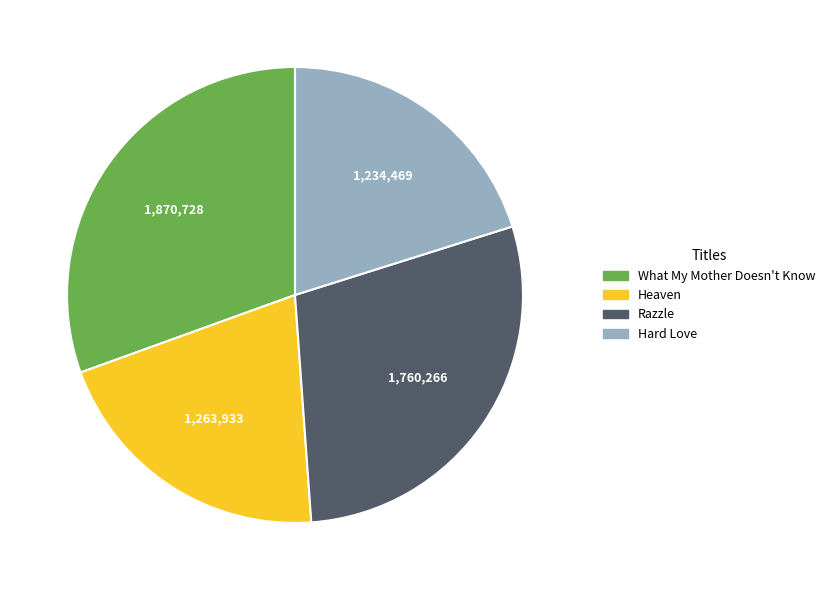

Which category has the biggest portion of the pie?

What My Mother Doesn't Know